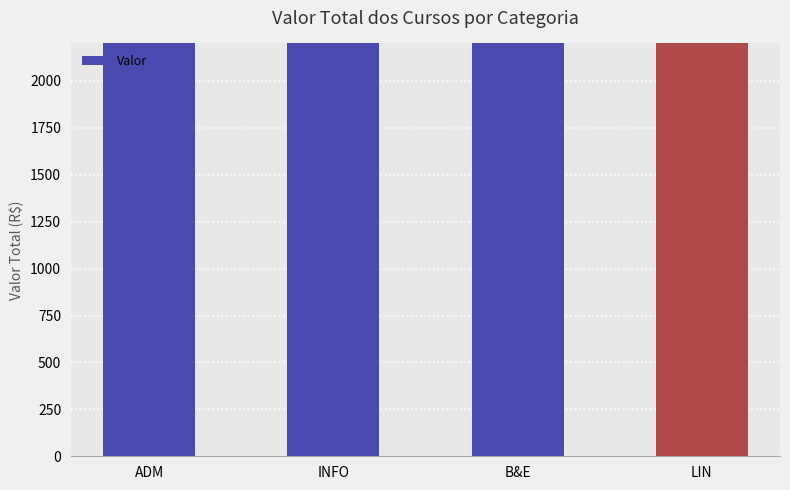

List the labels in order of value, largest first.

ADM, INFO, B&E, LIN